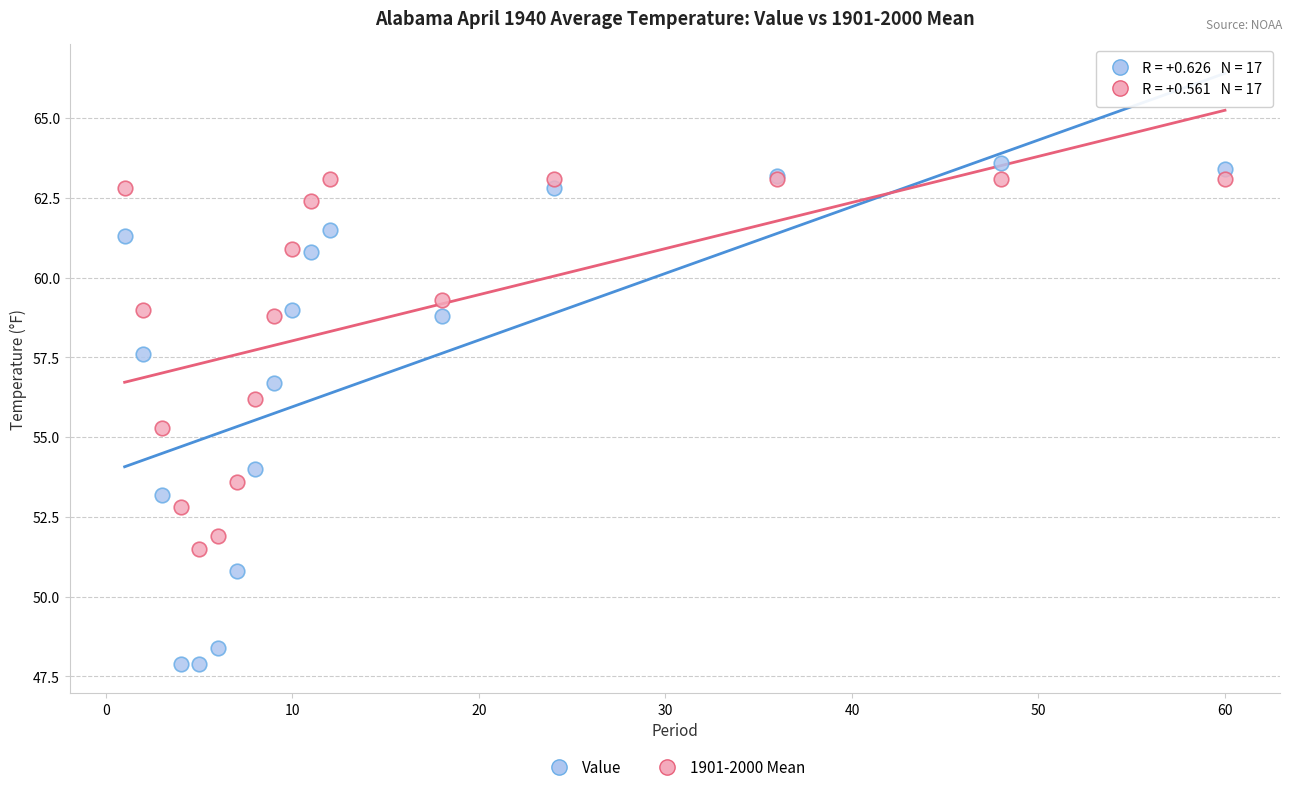

Across all series, what Y value is closest to 55?

55.3